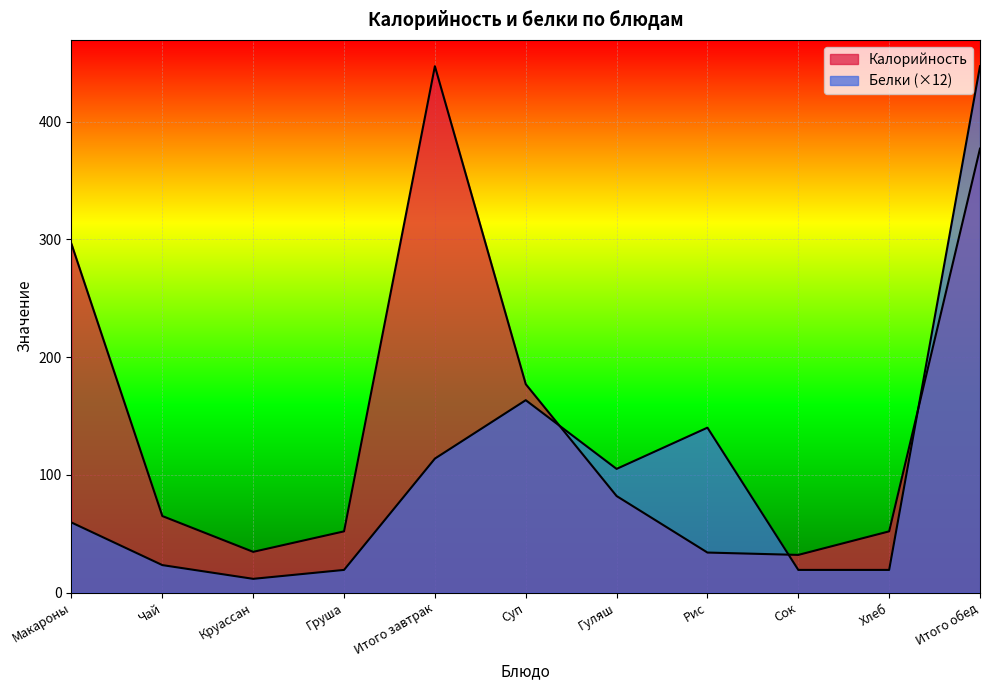

How many lines are shown in the chart?

2